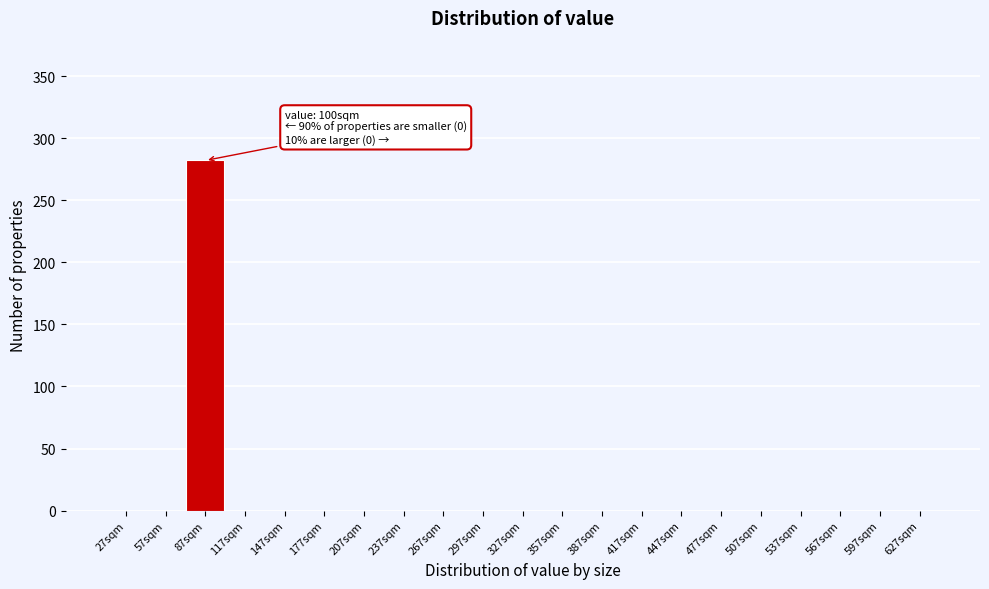

Reading left to right, what are all the values shown in this chart?

27sqm=0	57sqm=0	87sqm=282	117sqm=0	147sqm=0	177sqm=0	207sqm=0	237sqm=0	267sqm=0	297sqm=0	327sqm=0	357sqm=0	387sqm=0	417sqm=0	447sqm=0	477sqm=0	507sqm=0	537sqm=0	567sqm=0	597sqm=0	627sqm=0